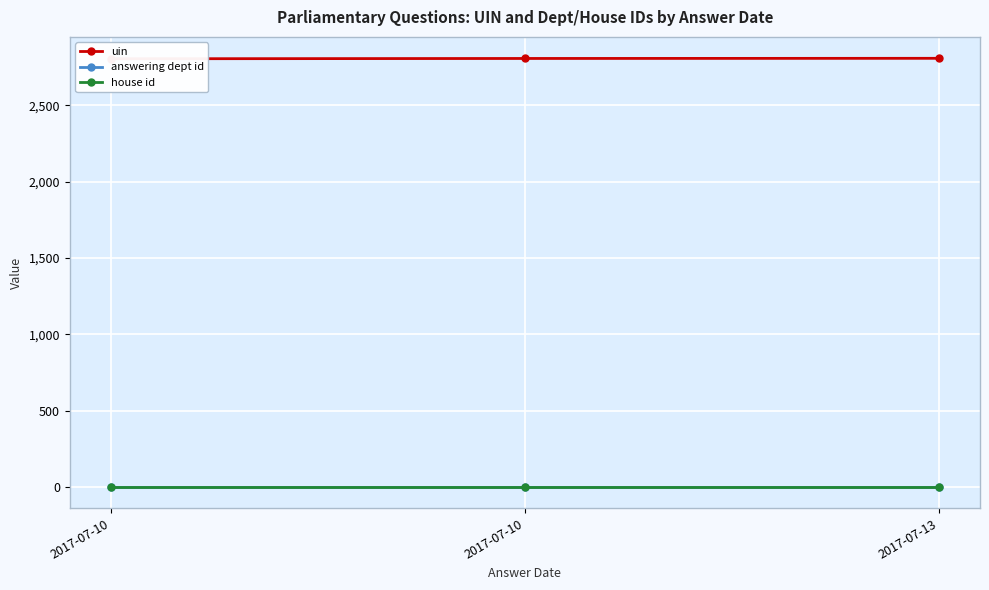

True or false: answering dept id has a value of 1 at 2017-07-10.

True